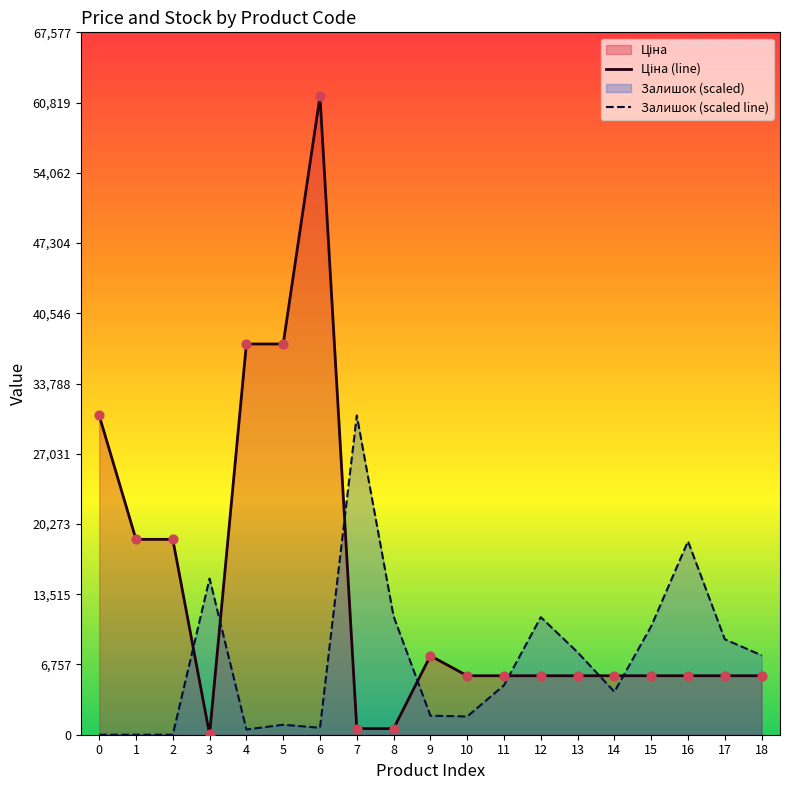

At how many categories does at least one series exceed 41739?

1